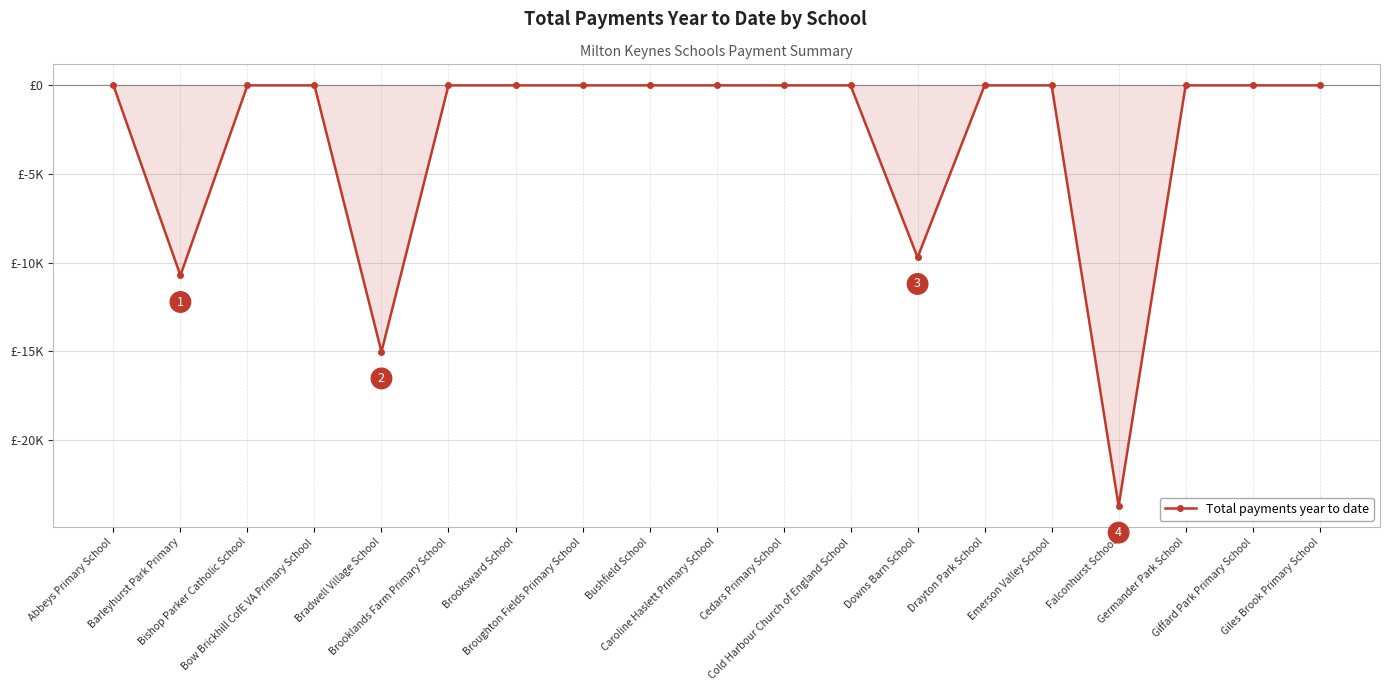

List the labels in order of value, largest first.

Abbeys Primary School, Bishop Parker Catholic School, Bow Brickhill CofE VA Primary School, Brooklands Farm Primary School, Brooksward School, Broughton Fields Primary School, Bushfield School, Caroline Haslett Primary School, Cedars Primary School, Cold Harbour Church of England School, Drayton Park School, Emerson Valley School, Germander Park School, Giffard Park Primary School, Giles Brook Primary School, Downs Barn School, Barleyhurst Park Primary, Bradwell Village School, Falconhurst School